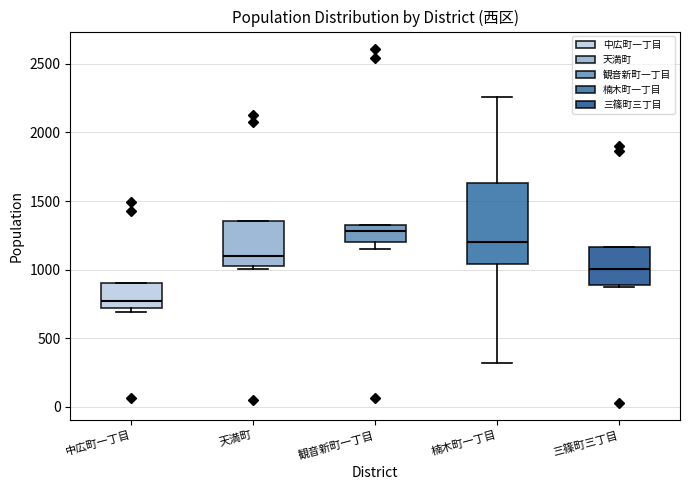

Which box is the tallest, from its lower edge to its upper edge?

楠木町一丁目